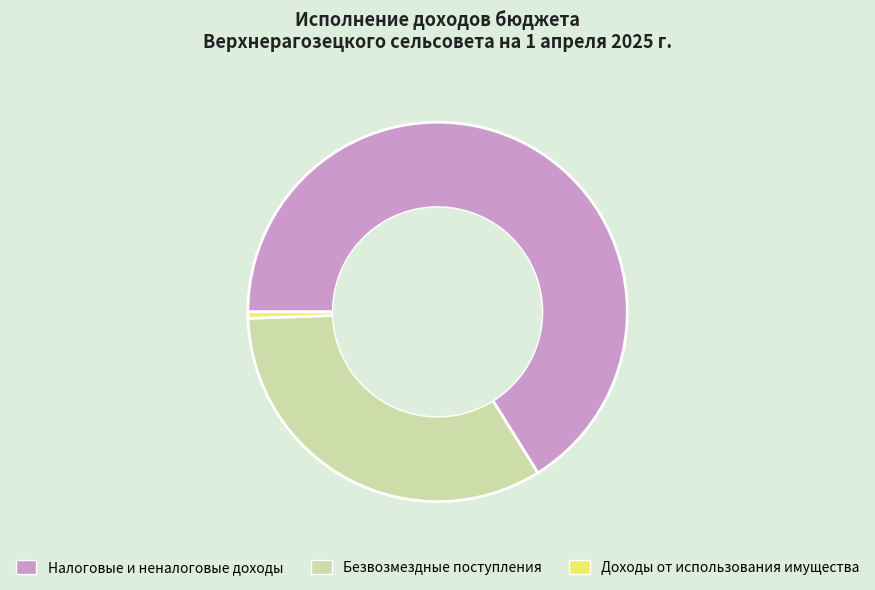

Is it true that Доходы от использования имущества is 1% of the pie?

True